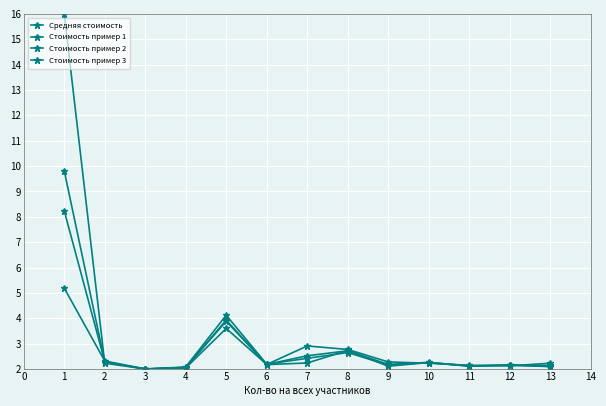

How many series are shown in this chart?

4